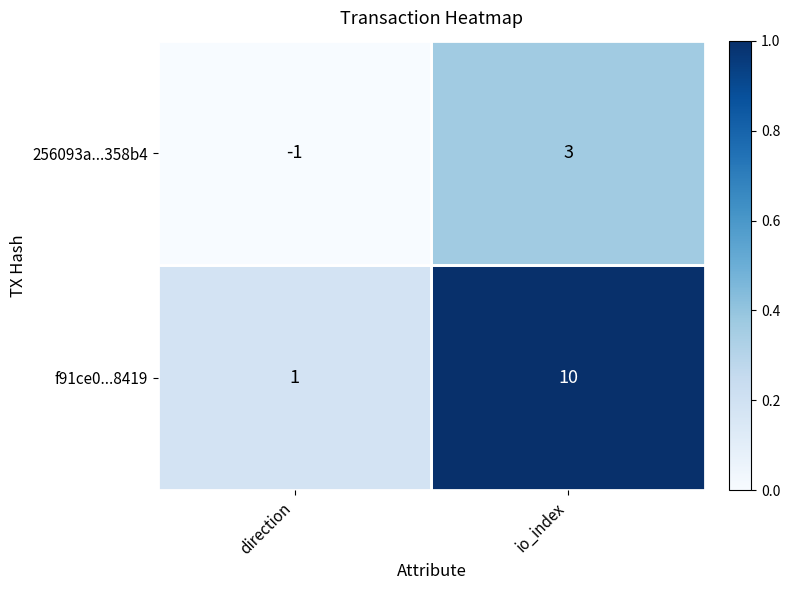

Is it true that 256093a...358b4 equals 3 at io_index?

True